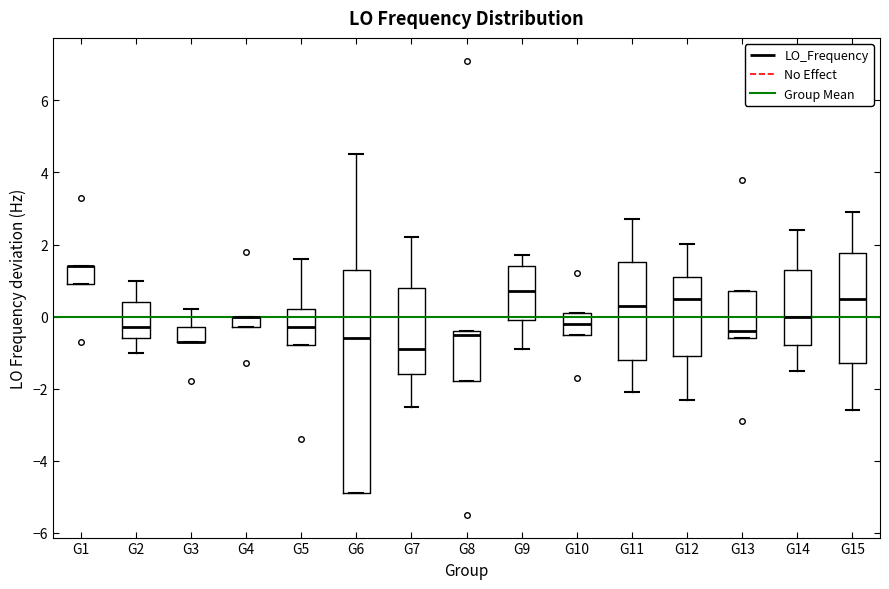

Which box is the tallest, from its lower edge to its upper edge?

G6